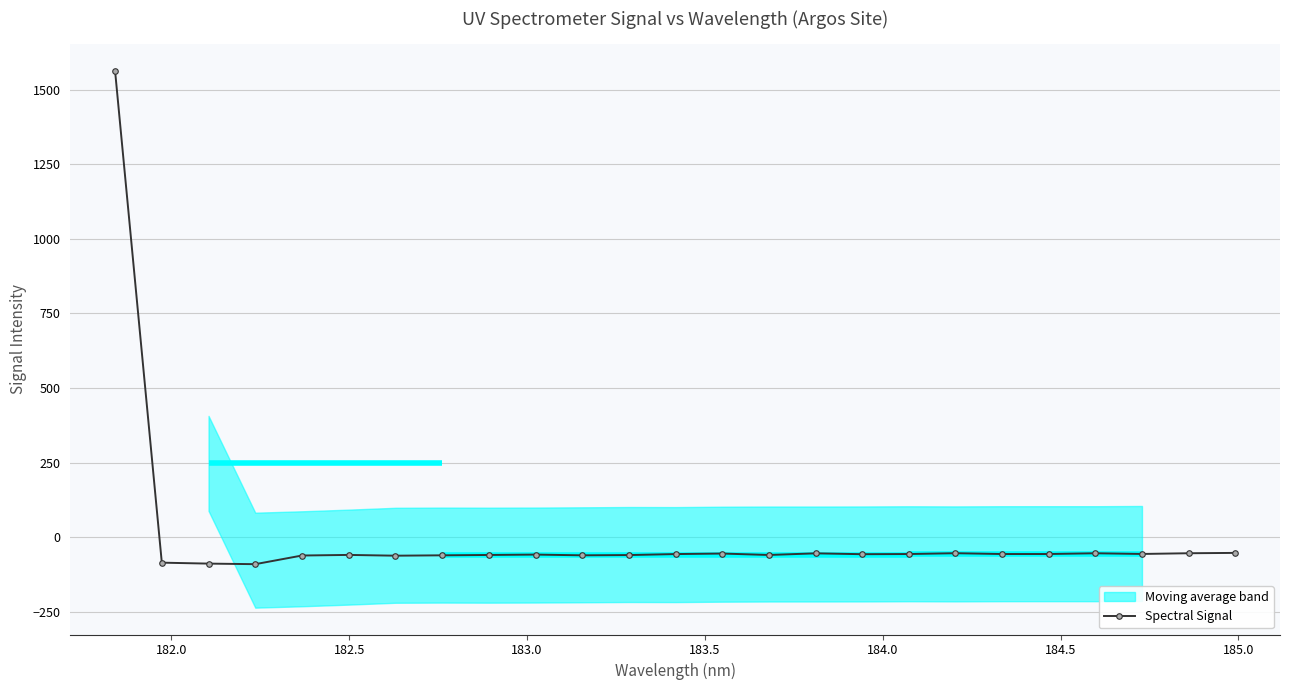

What is the value of the Spectral Signal point at the 22nd from the left?

-54.2